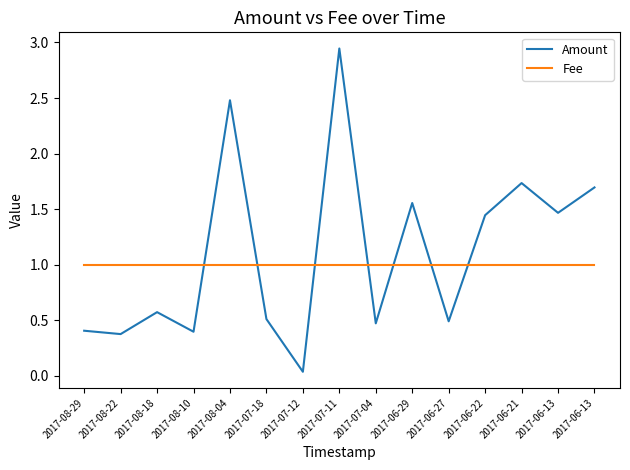

What is the value of the Fee point at the 13th from the left?

1.0